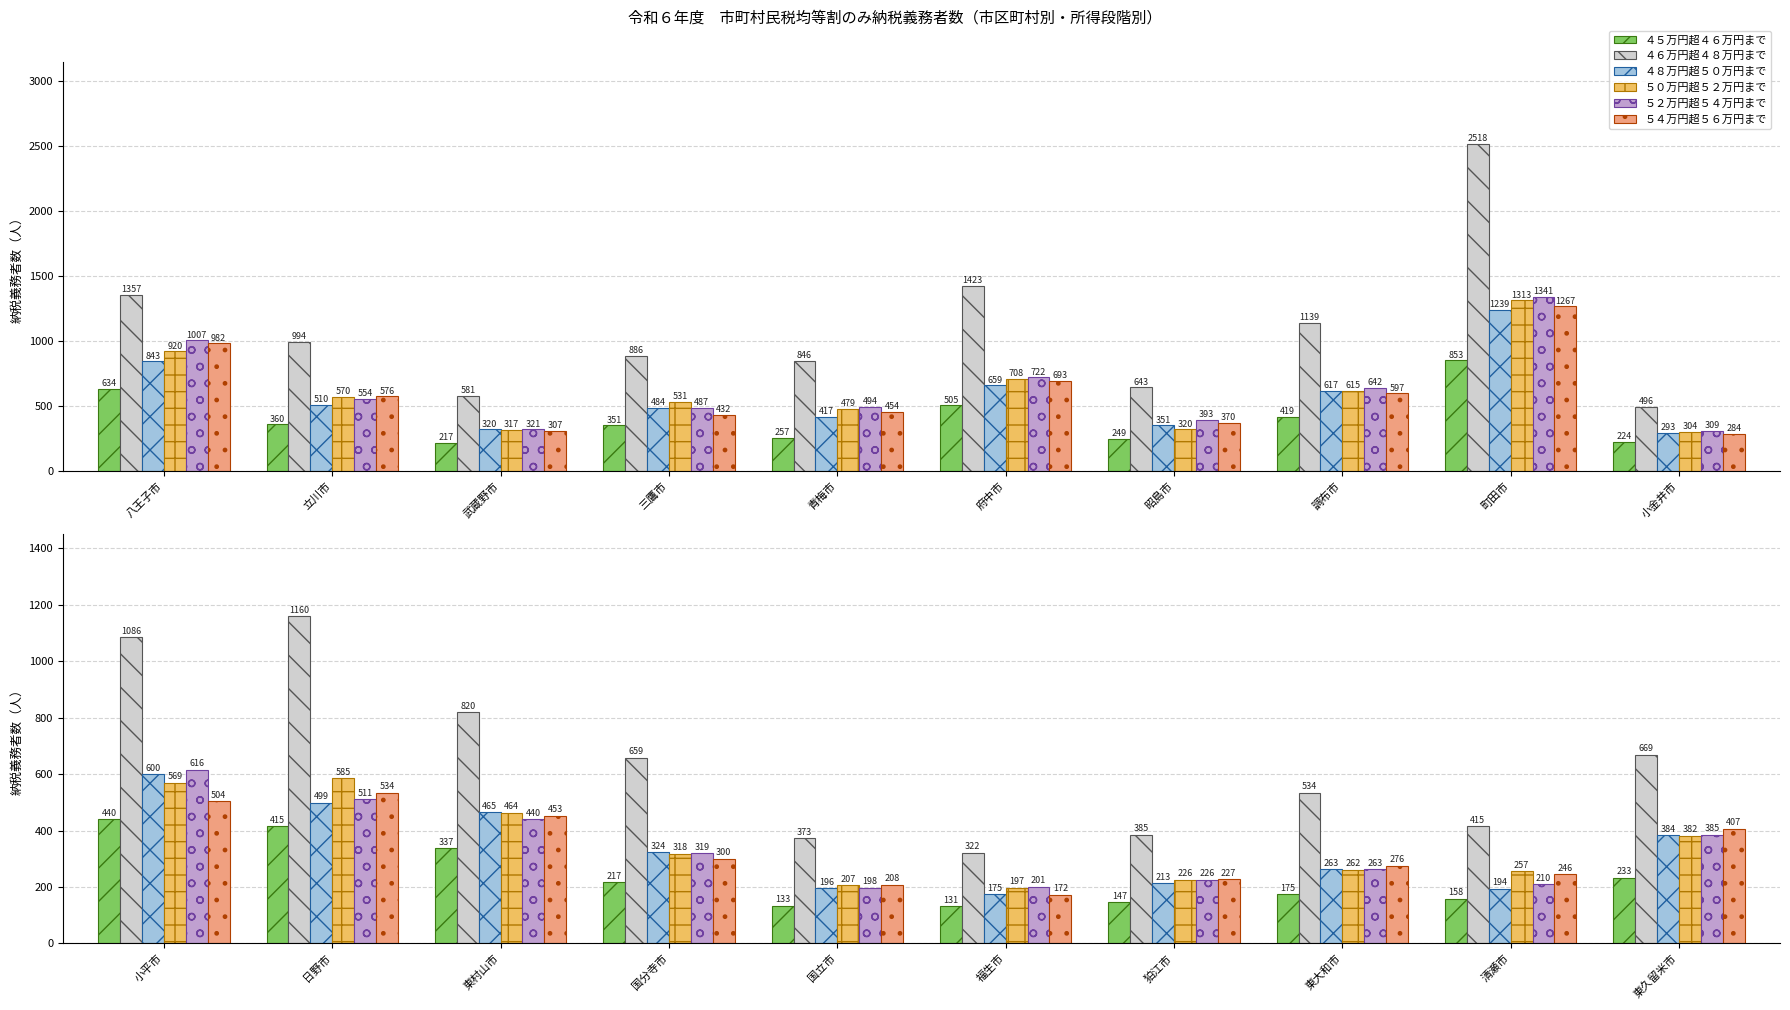

Which series changed the most between 国分寺市 and 福生市?

４６万円超４８万円まで